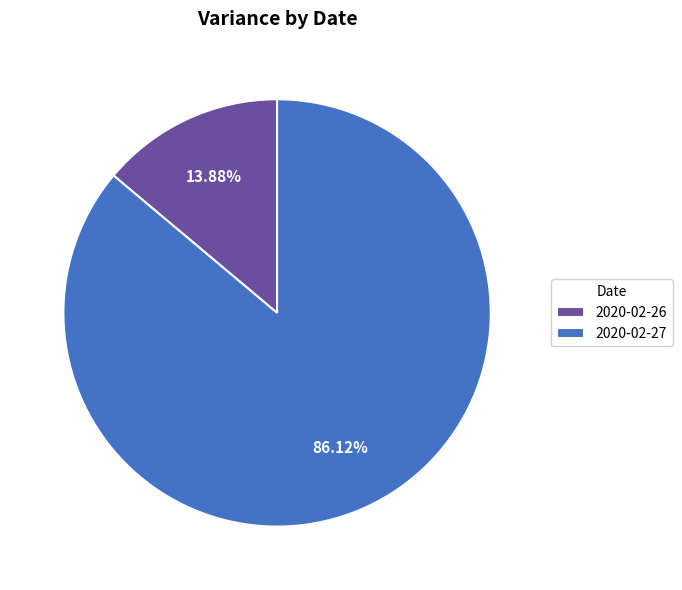

How many segments does this pie chart have?

2